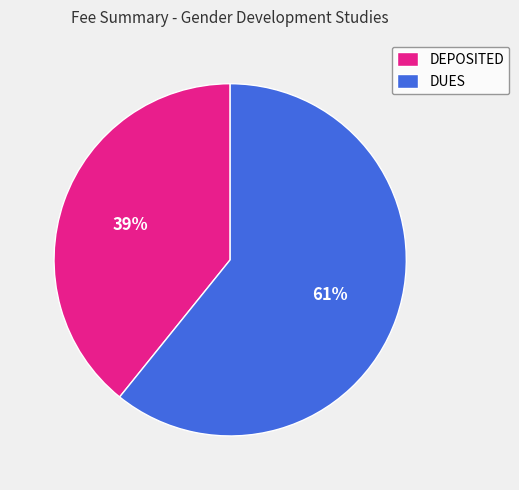

To the nearest percent, what is the combined percentage of DUES and DEPOSITED?

100%